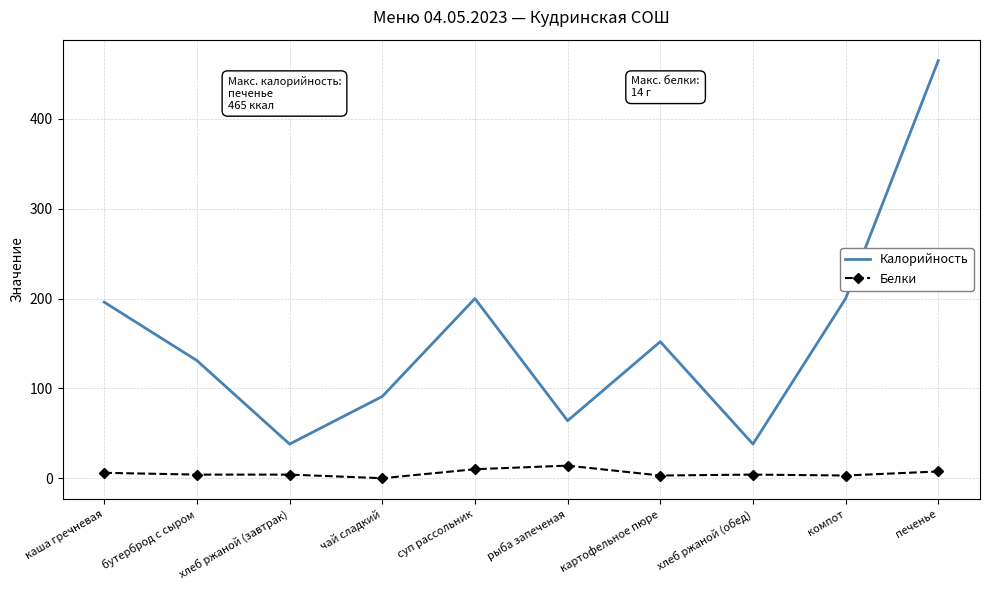

At which category does Калорийность reach its first local valley?

хлеб ржаной (завтрак)